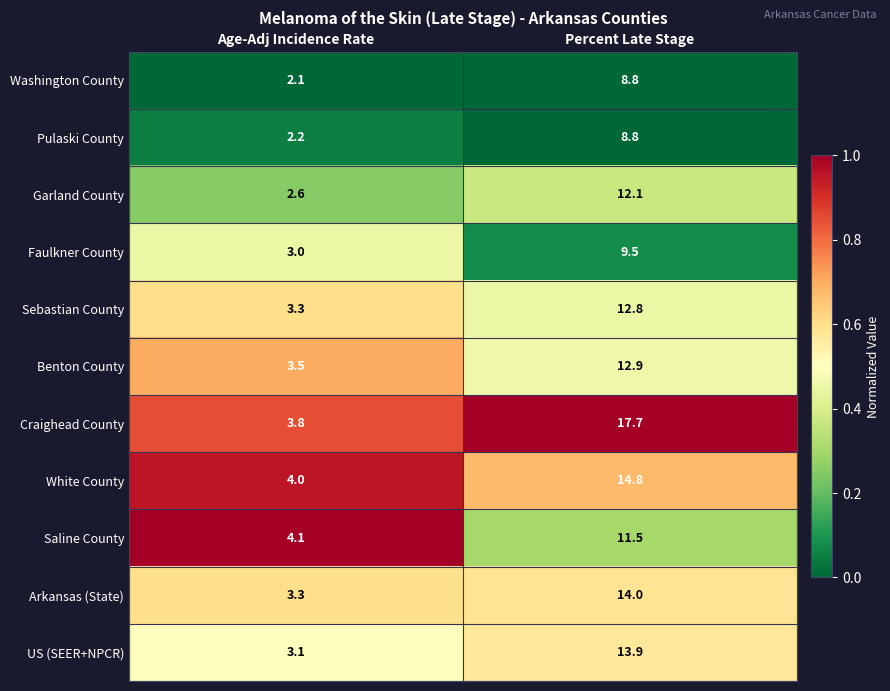

Is it true that White County equals 19.7 at Percent Late Stage?

False